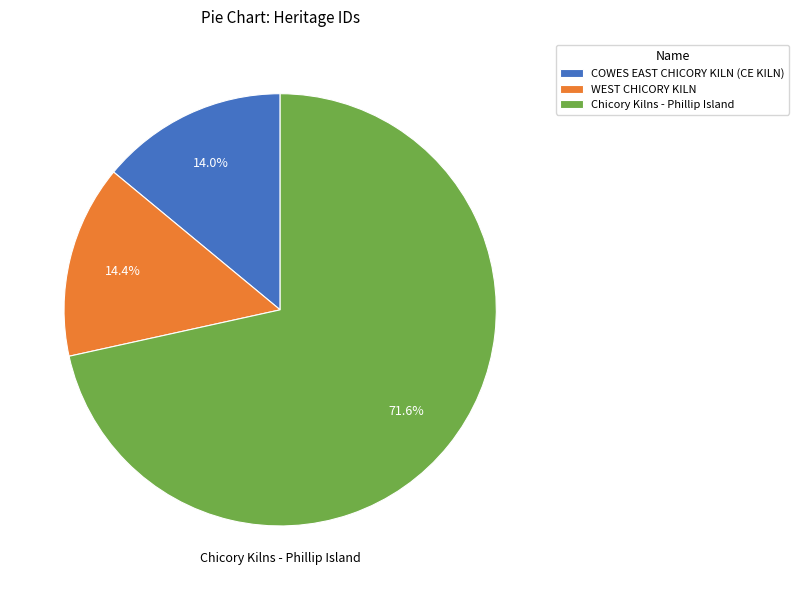

Which slice represents more than half of the pie?

Chicory Kilns - Phillip Island